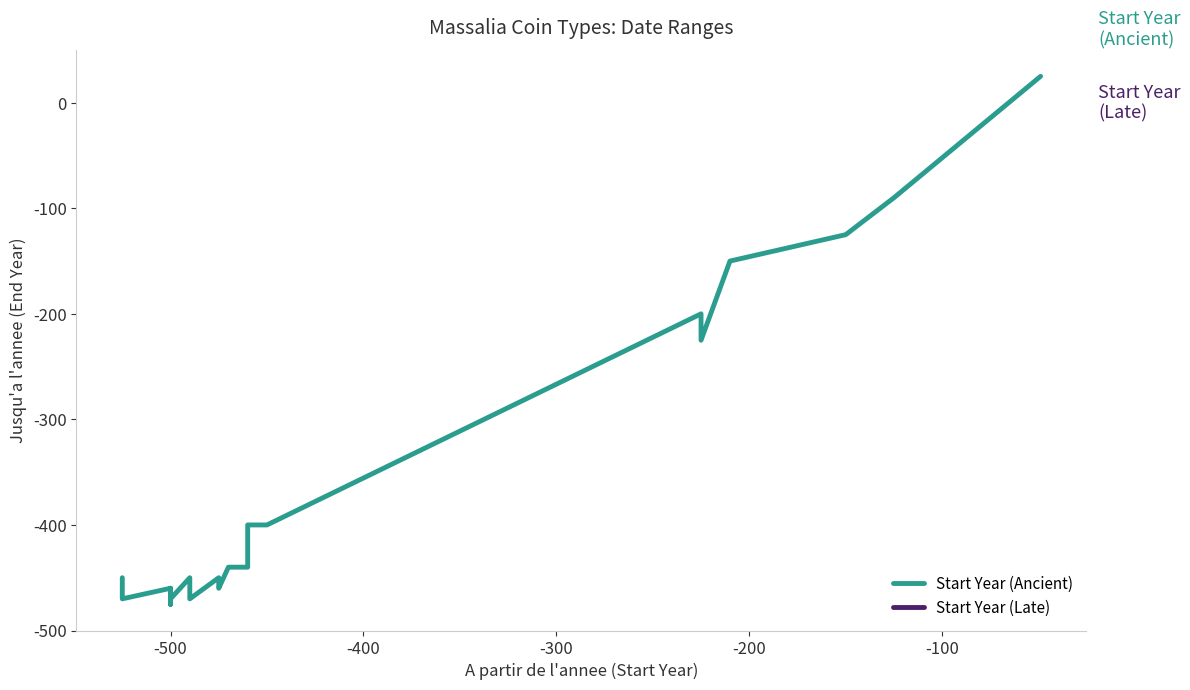

Reading left to right, transcribe all the data shown in this chart.

A partir de l'annee: -525	-525	-525	-500	-500	-500	-500	-500	-500	-500	-500	-500	-500	-490	-490	-475	-475	-475	-470	-470	-460	-460	-460	-460	-450	-225	-225	-210	-150	-125	-49	-49	-49	-49	-49	-49	-49
Jusqu'a l'annee: -450	-450	-470	-460	-475	-475	-475	-475	-460	-470	-470	-475	-470	-450	-470	-450	-450	-460	-440	-440	-440	-440	-440	-400	-400	-200	-225	-150	-125	-90	25	25	25	25	25	25	25